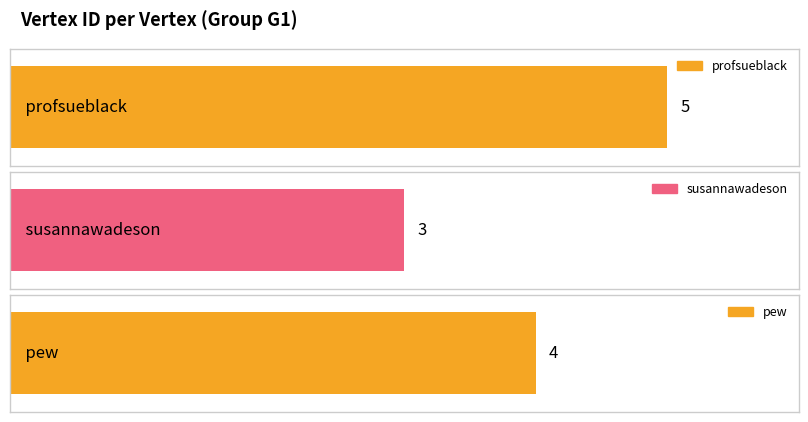

Rank the categories by value from highest to lowest.

profsueblack, pew, susannawadeson